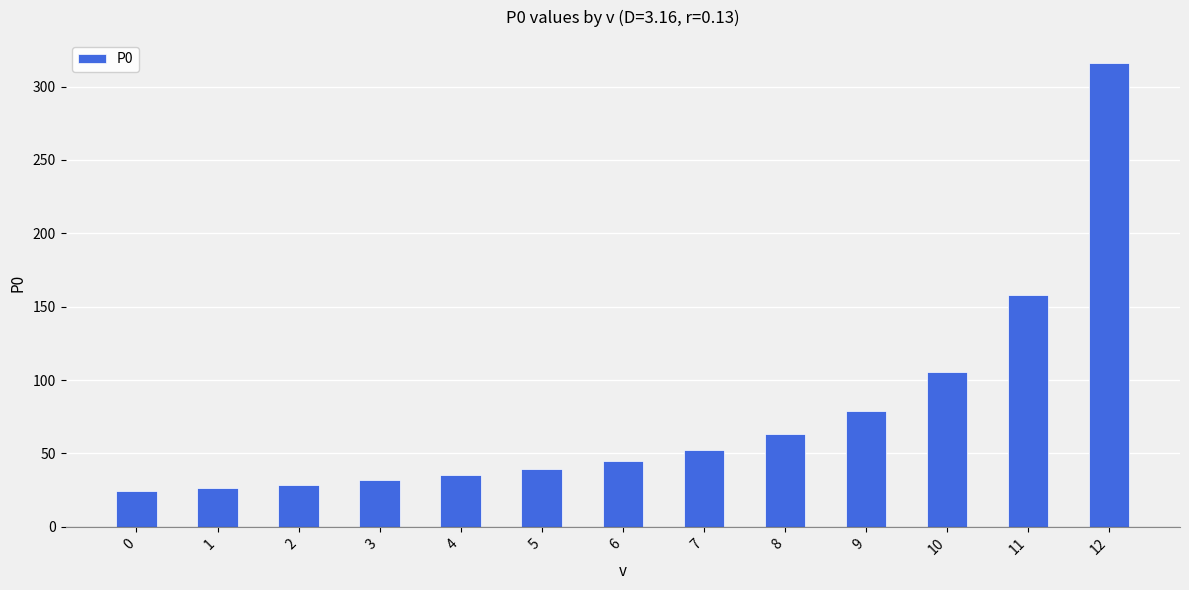

Reading left to right, extract all data points from this chart.

24.3	26.3	28.7	31.6	35.1	39.5	45.1	52.7	63.2	79.0	105.3	158.0	316.0